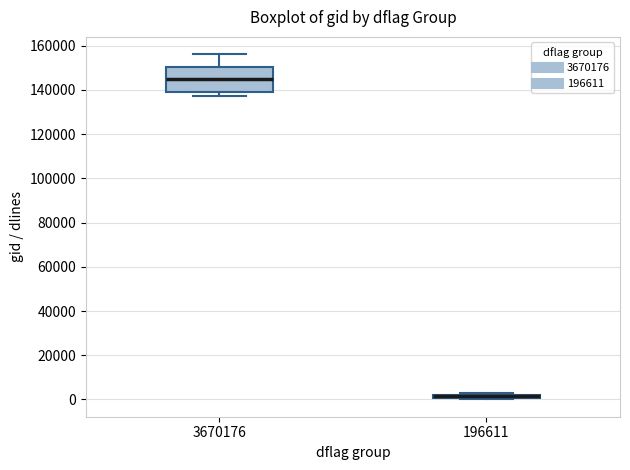

Comparing the boxes themselves (not the whiskers), which one is the tallest?

3670176